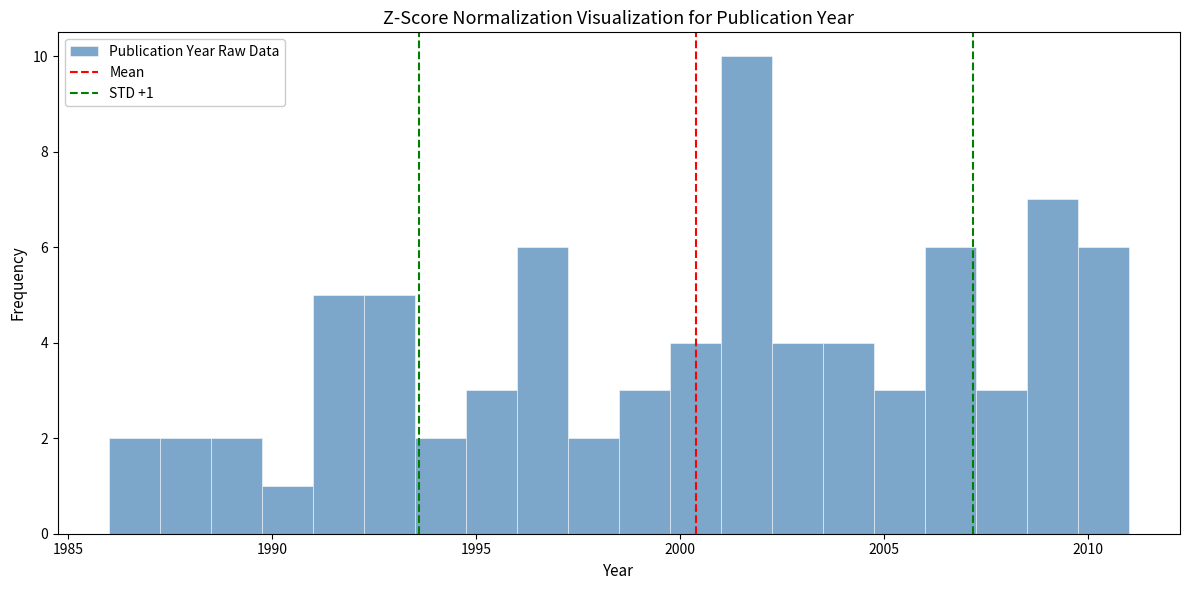

Read against the x-axis, roughly where is the centre of the tallest bar?

2001.5